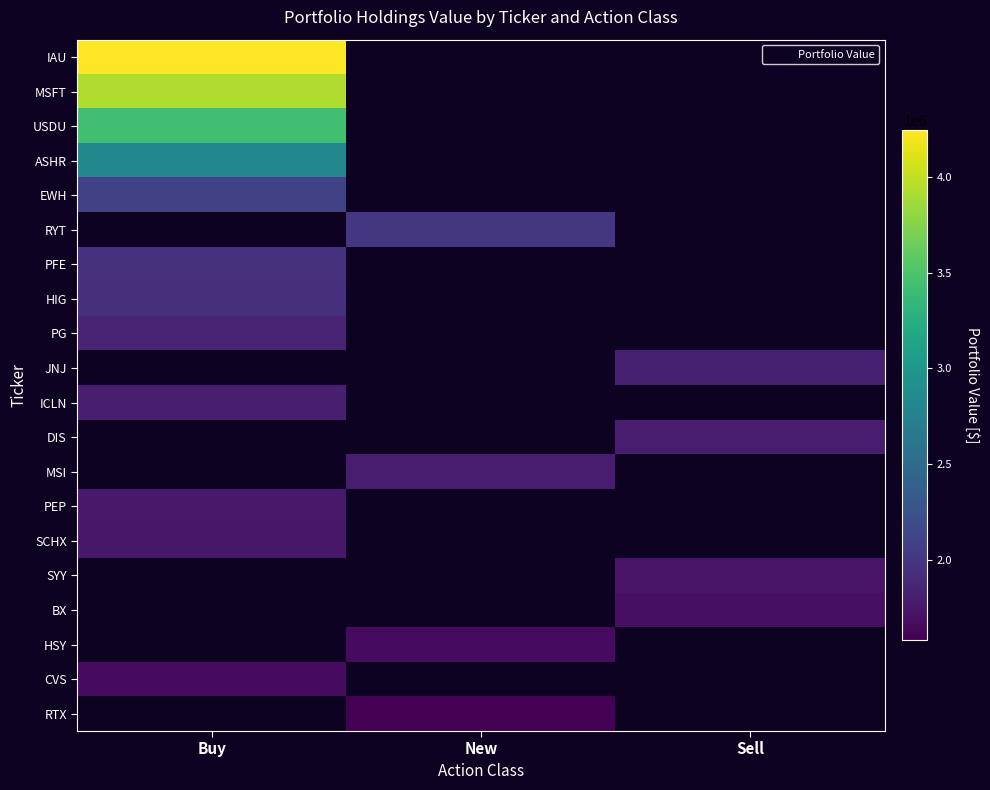

Read the IAU value at Buy.

4243000.0